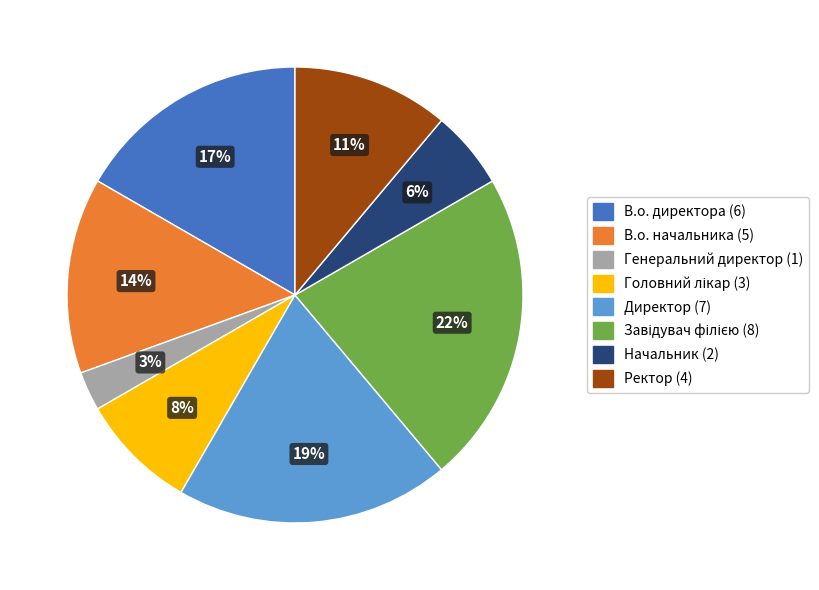

Do Начальник and Директор together represent more than half of the pie?

No